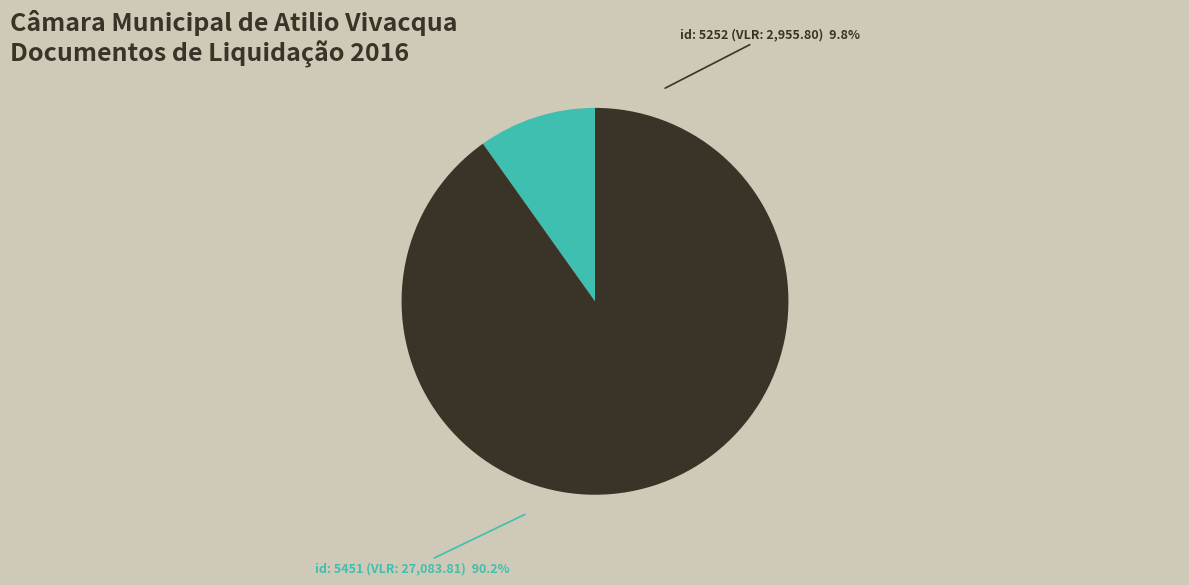

Combined, what portion of the pie is 5451 and 5252?

100.0%